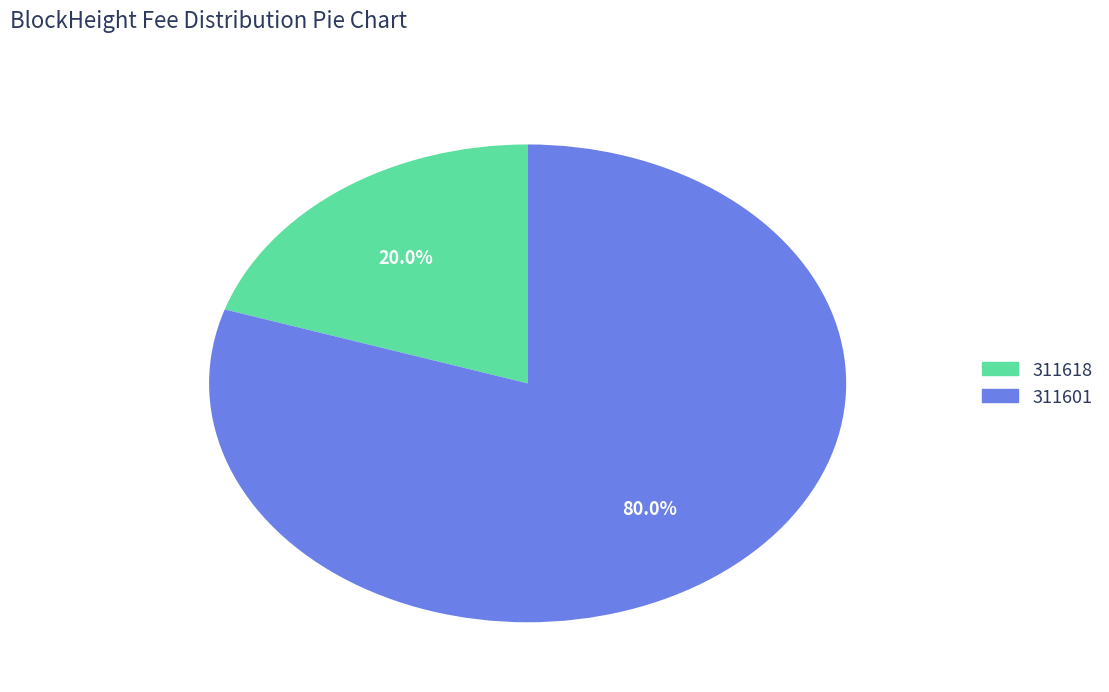

The 311601 slice represents 92% of the pie. True or false?

False